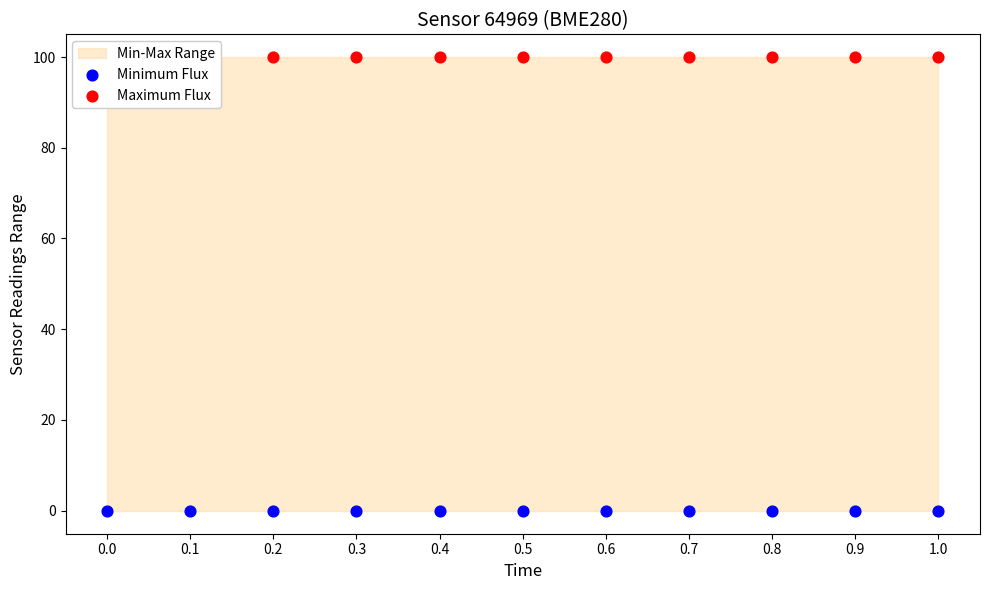

Which series contains the lowest Y value?

Minimum Flux